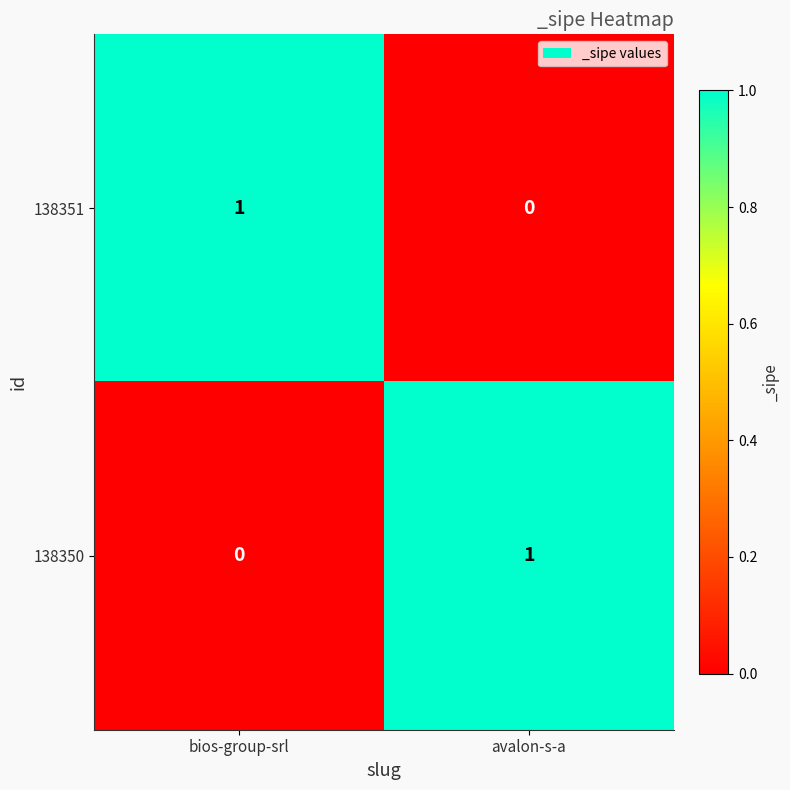

Where is 138350 nearest to the value 0?

bios-group-srl